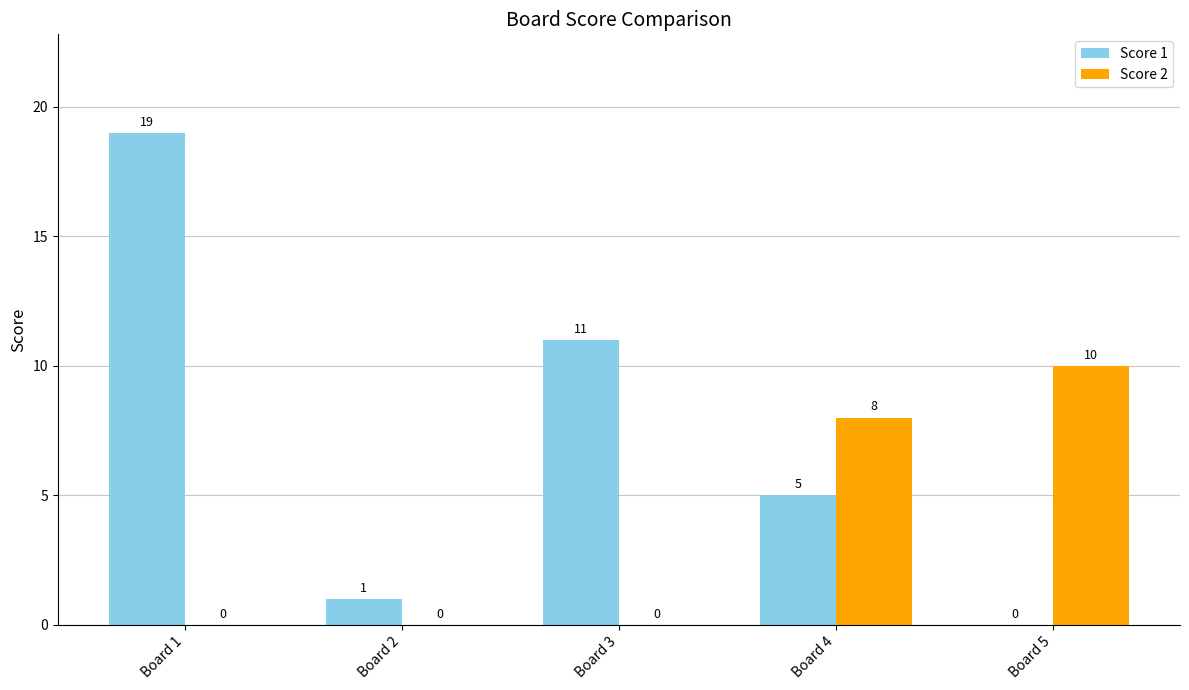

What is the spread (max minus min) of values at Board 5?

10